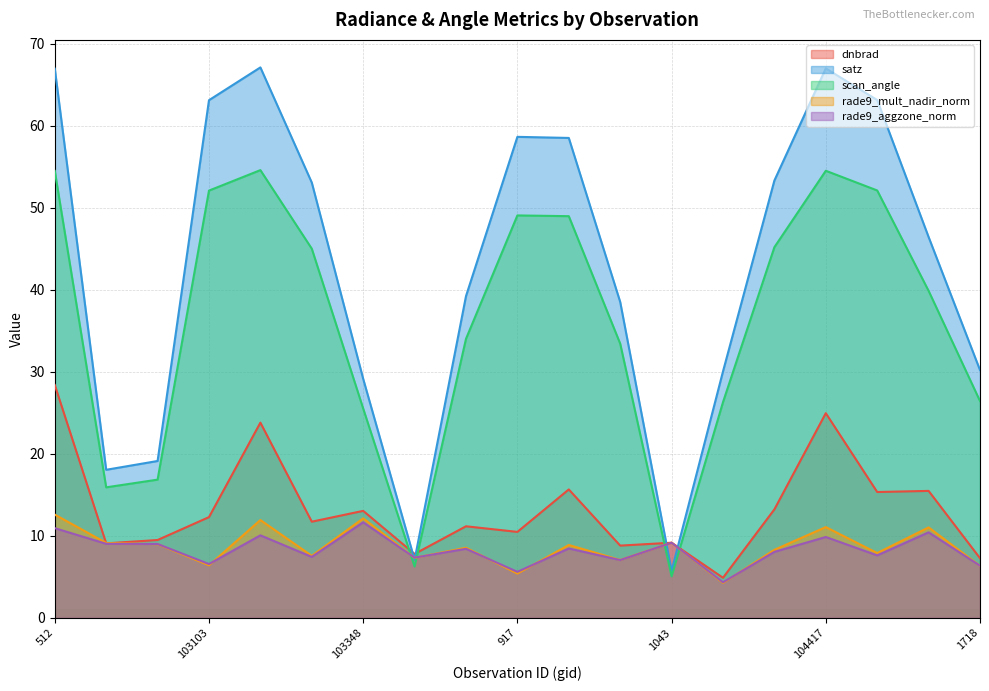

What is the lowest value of the satz series?

5.7